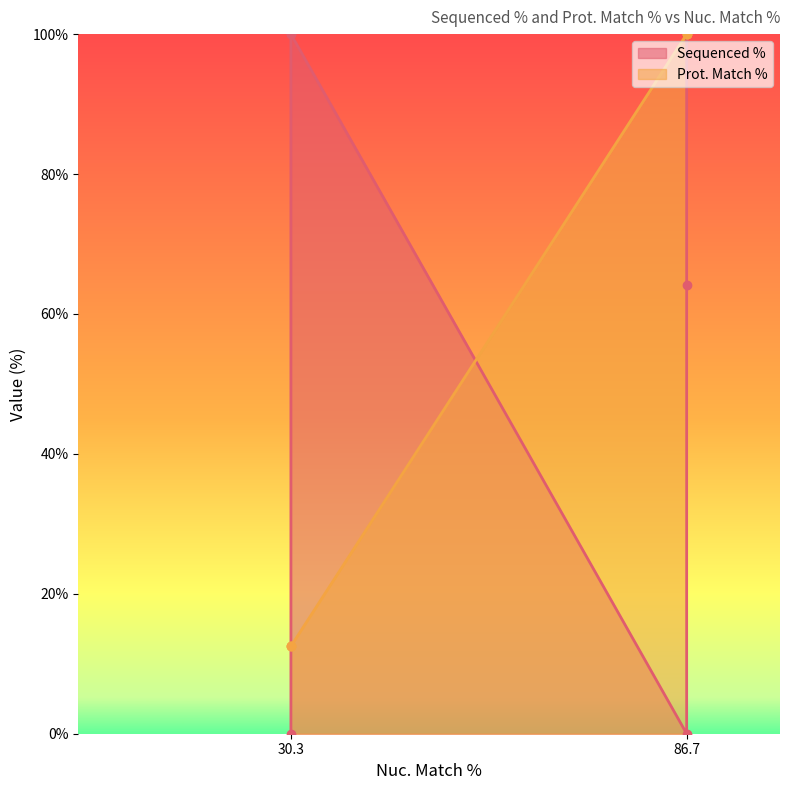

What is the maximum value shown in the chart?

100.0